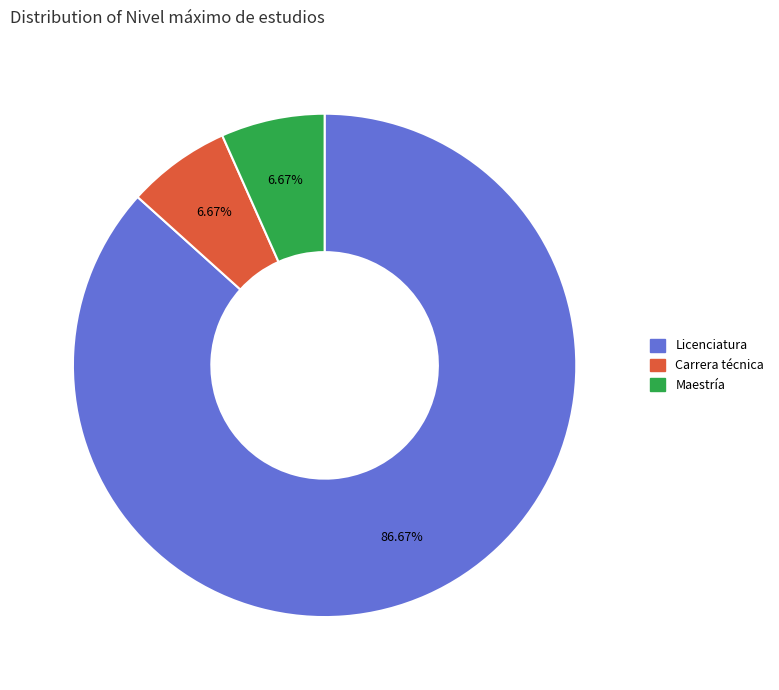

Count the number of slices in the pie.

3